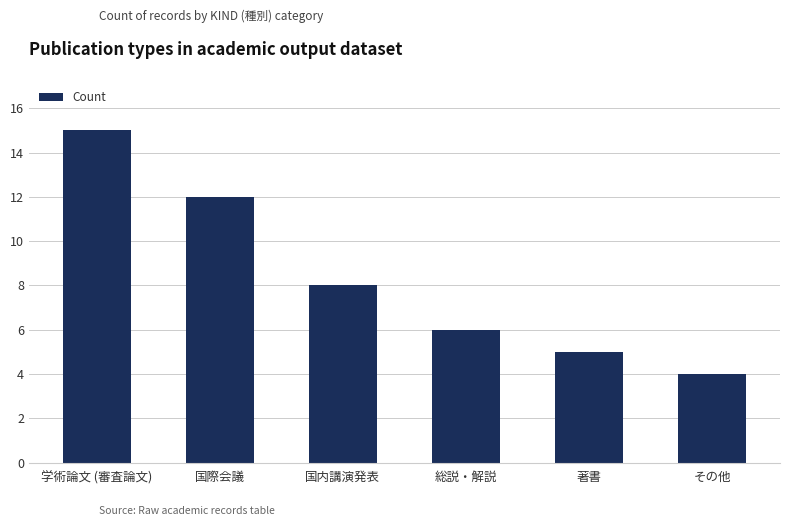

What is the approximate value at 総説・解説?

6